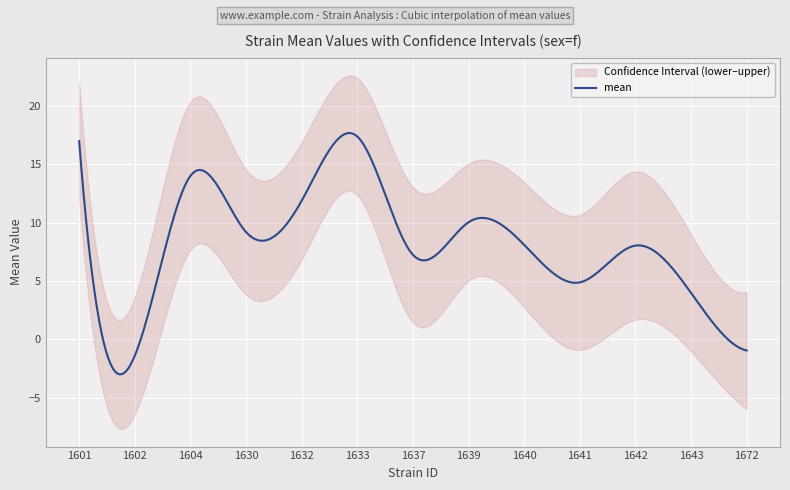

True or false: lowercl and uppercl cross at least once.

False